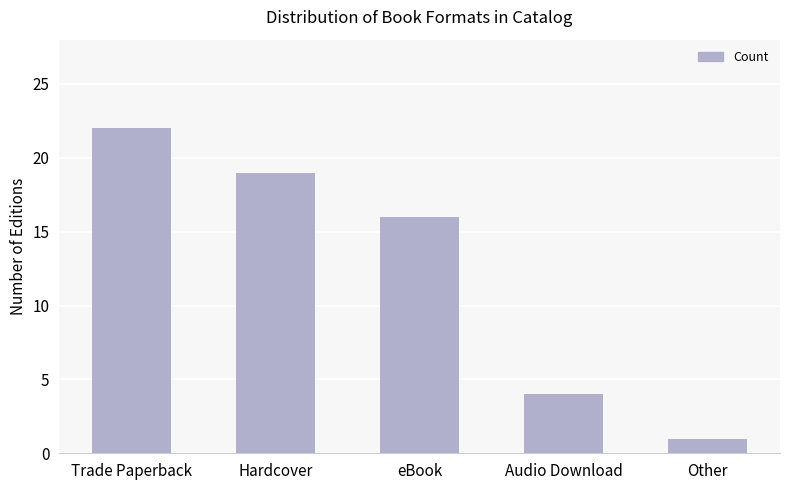

What is the maximum value shown in the chart?

22